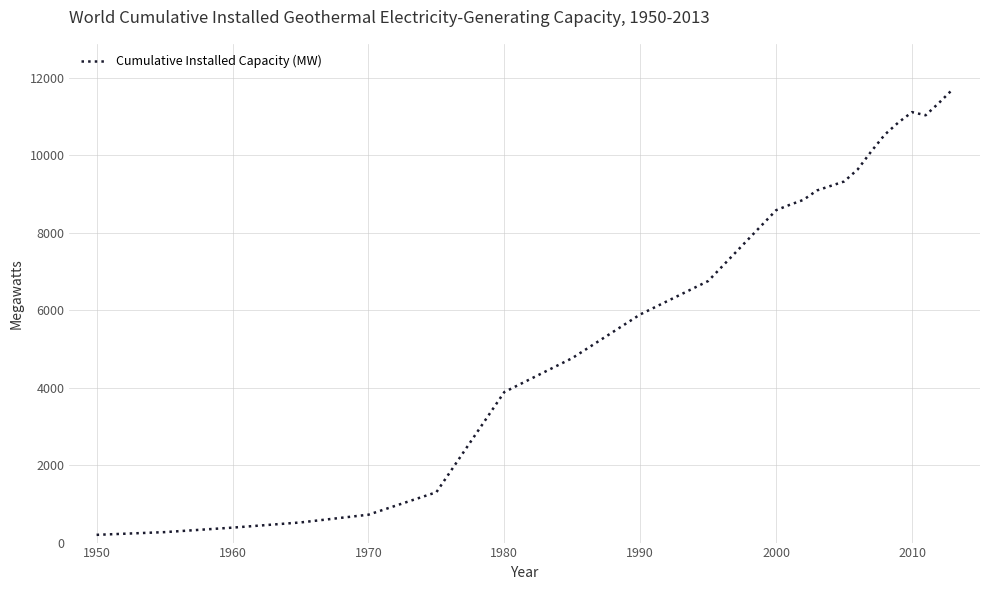

Does the chart display data point markers on the line(s)?

No